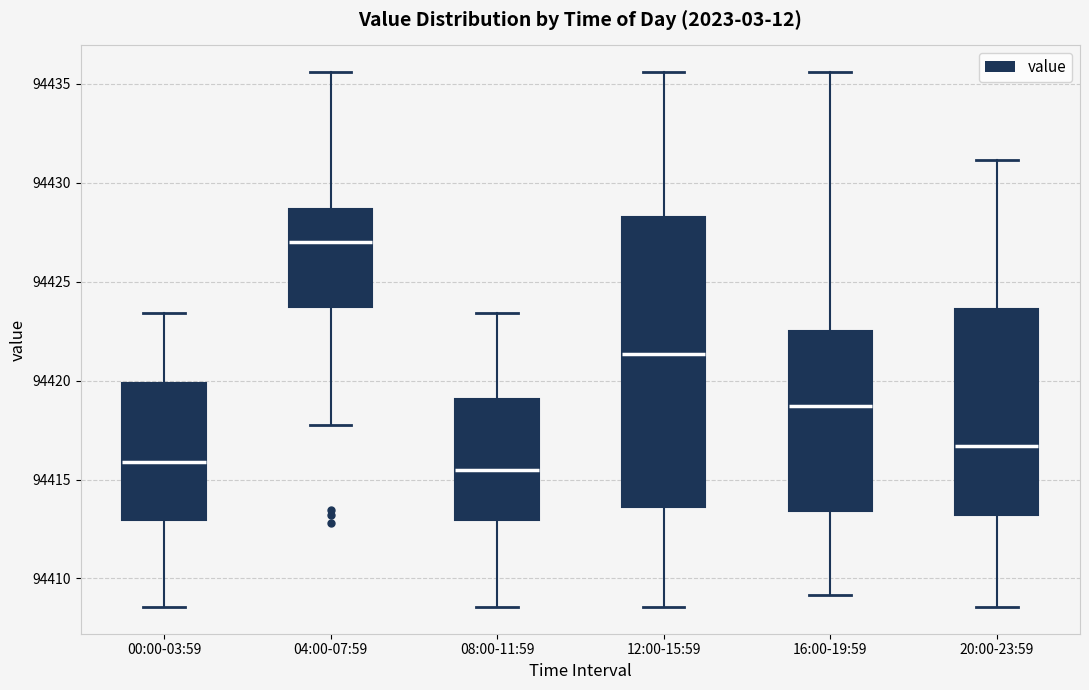

Which box is the tallest, from its lower edge to its upper edge?

12:00-15:59